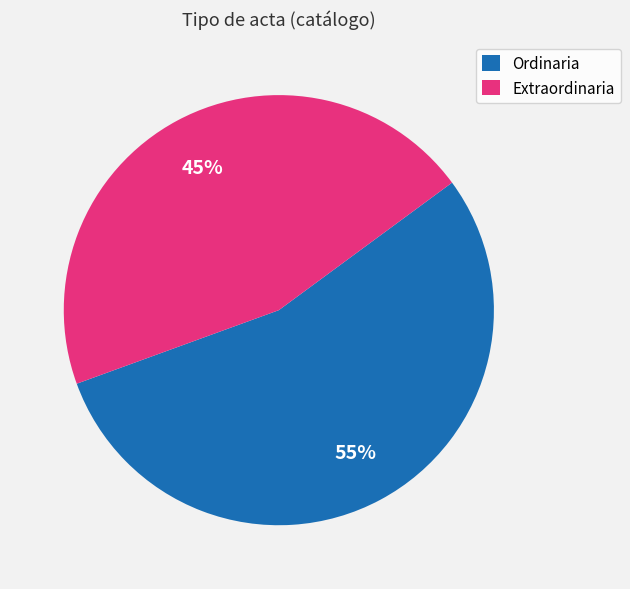

To the nearest percent, what is the combined percentage of Ordinaria and Extraordinaria?

100%